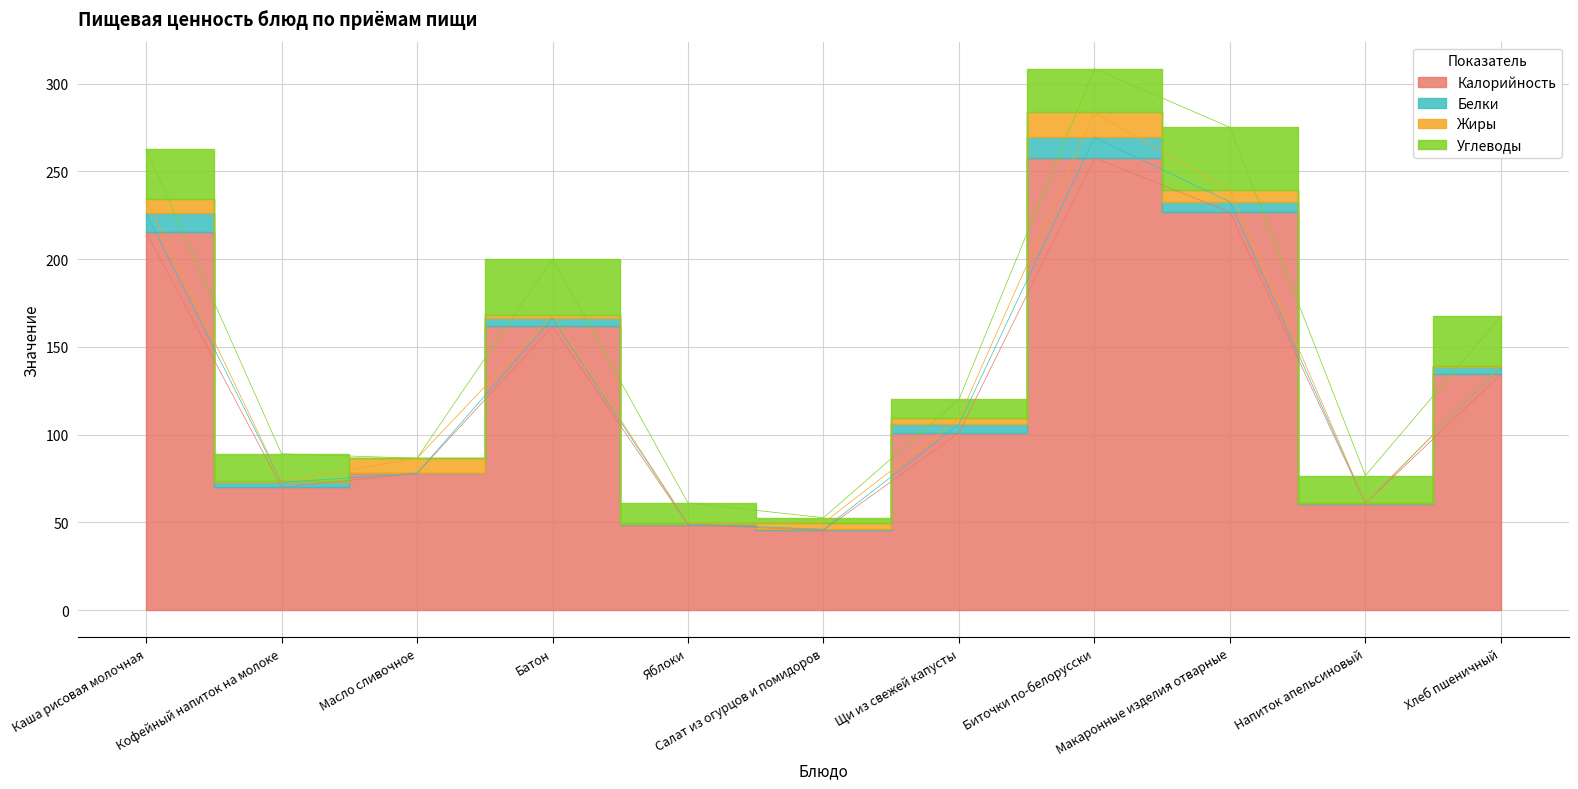

Which series has the largest total across all categories?

Калорийность